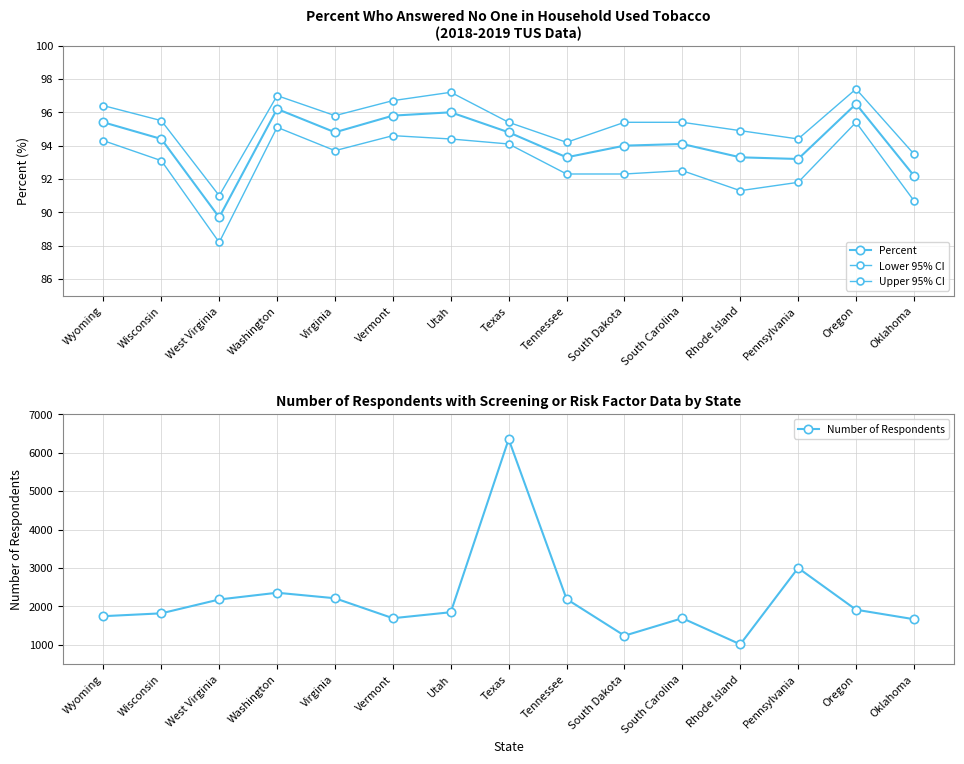

Where is Percent nearest to the value 93?

Pennsylvania